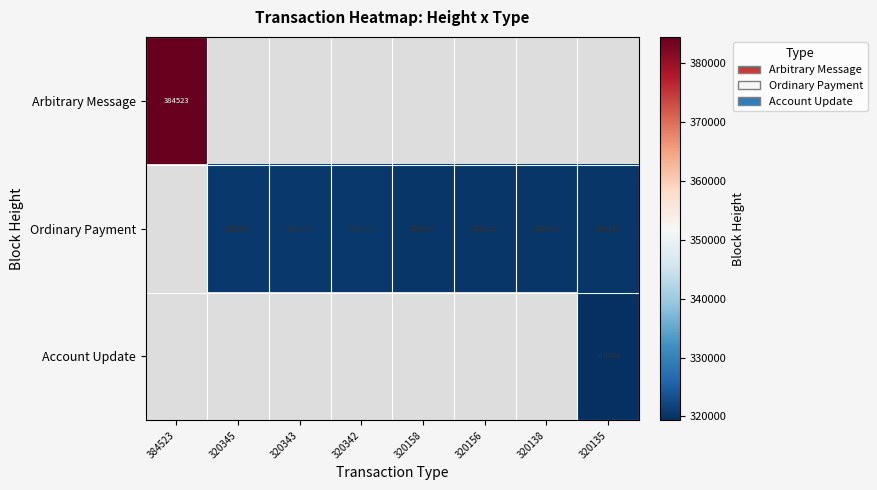

True or false: Ordinary Payment has a value of 171186 at 320342.

False